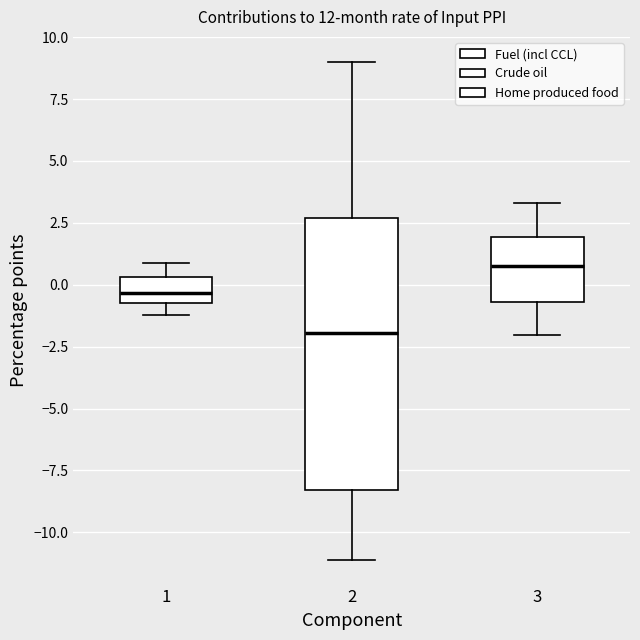

Reading left to right, read every box against the y-axis: the position of its median line, the range the box covers, and the ends of its whiskers. The values are not printed on the chart, so give them approximately, as read against the axis.

1: median -0.5 (inside the box), box -0.5 to 0.5, whiskers -1.0 to 1.0
2: median -2.0, box -8.5 to 2.5, whiskers -11.0 to 9.0
3: median 1.0, box -0.5 to 2.0, whiskers -2.0 to 3.5